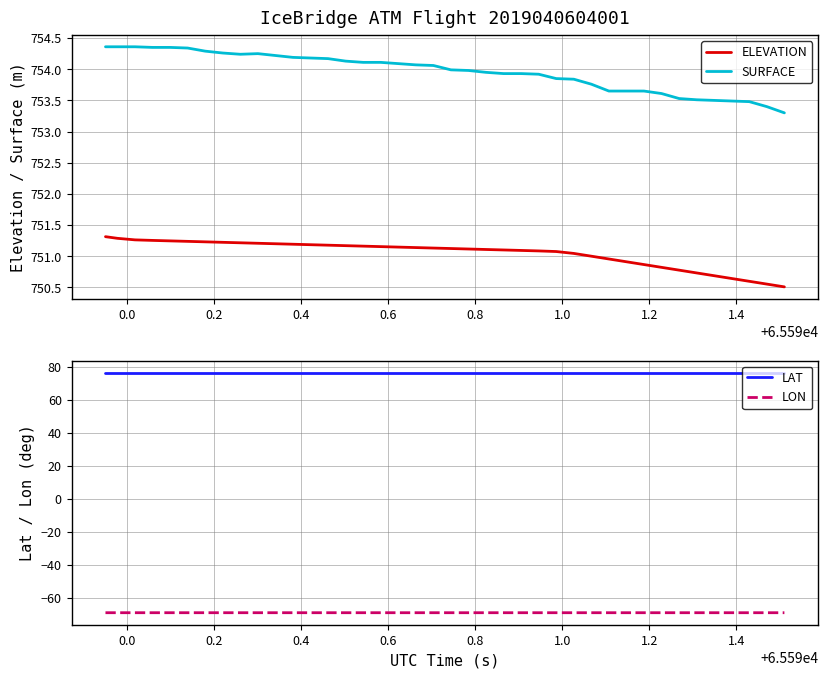

What are all the series names shown in the legend?

ELEVATION, SURFACE, LAT, LON